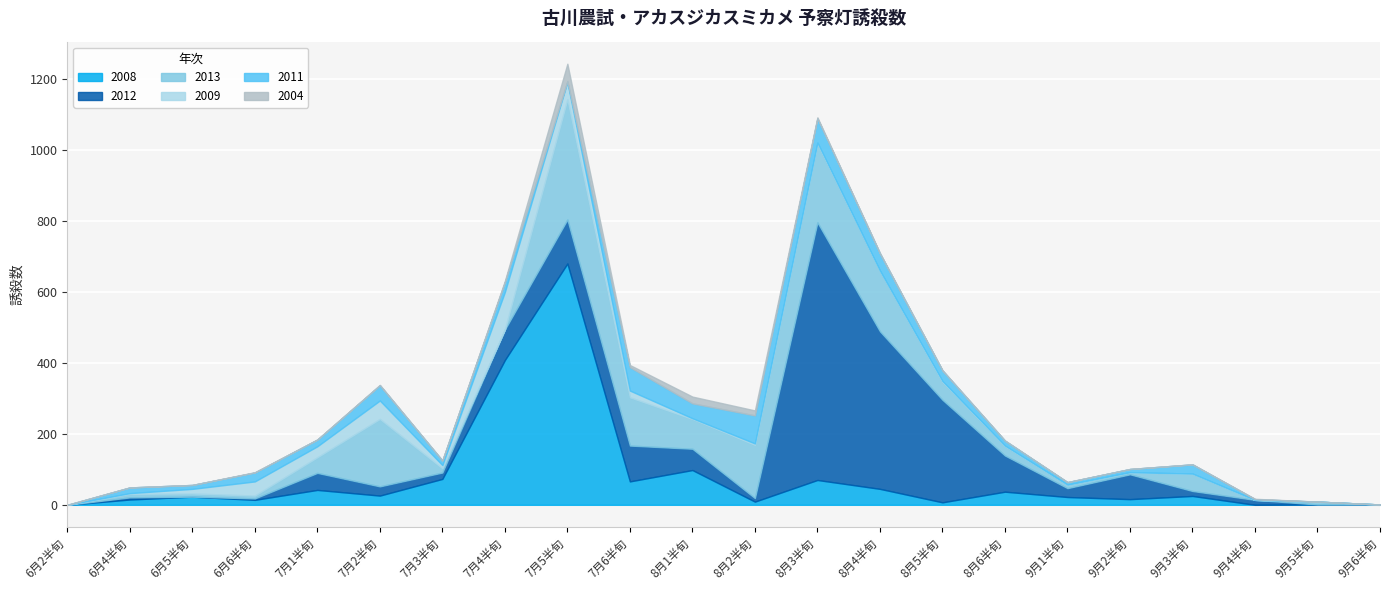

What is the highest value of the 2013 series?

339